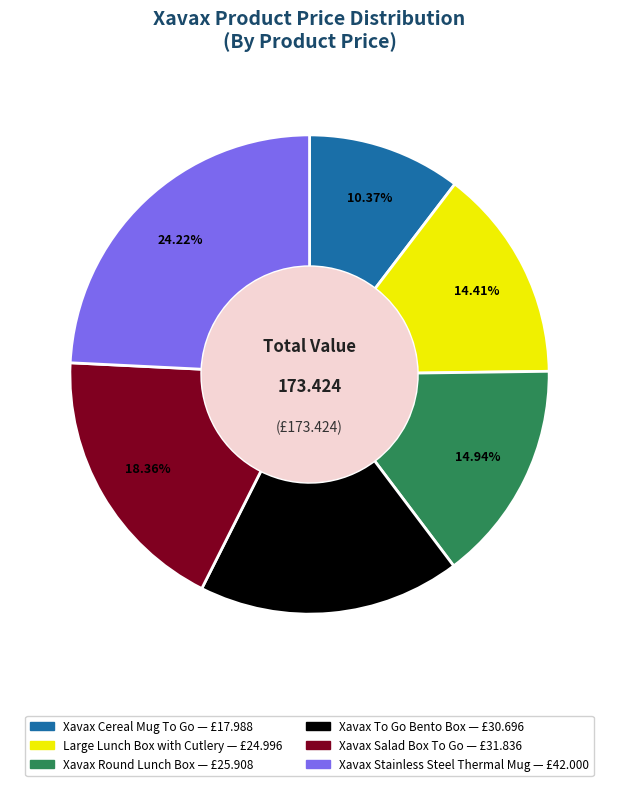

Rank the categories by value from highest to lowest.

Xavax Stainless Steel Thermal Mug, Xavax Salad Box To Go, Xavax To Go Bento Box, Xavax Round Lunch Box, Large Lunch Box with Cutlery, Xavax Cereal Mug To Go